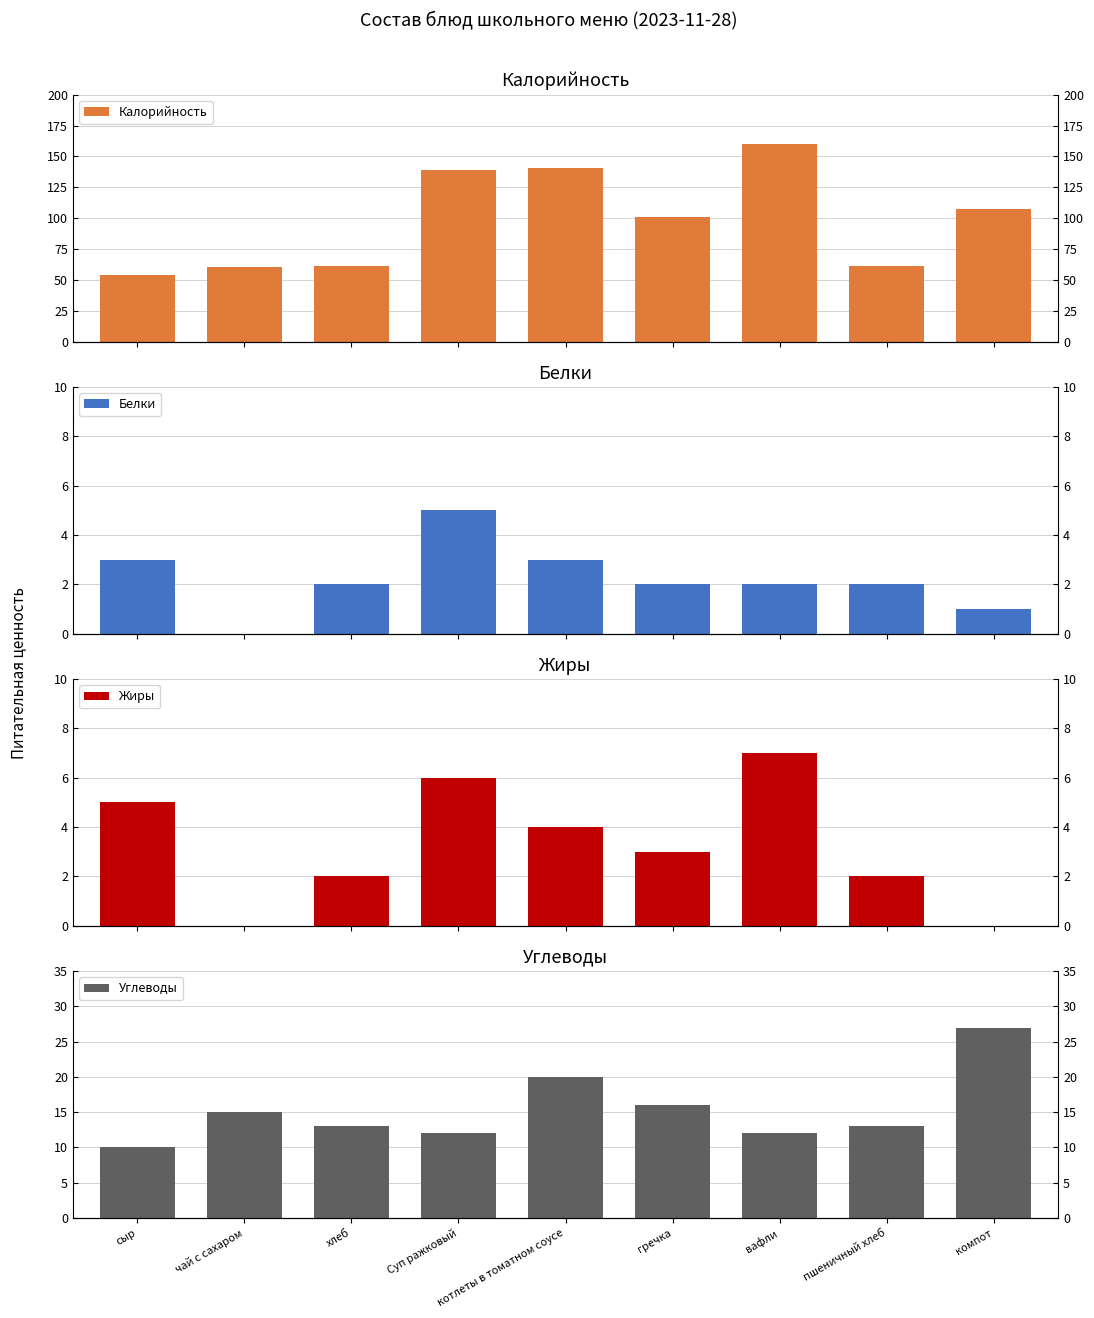

What is the sum of the Белки values at Суп ражковый and чай с сахаром?

5